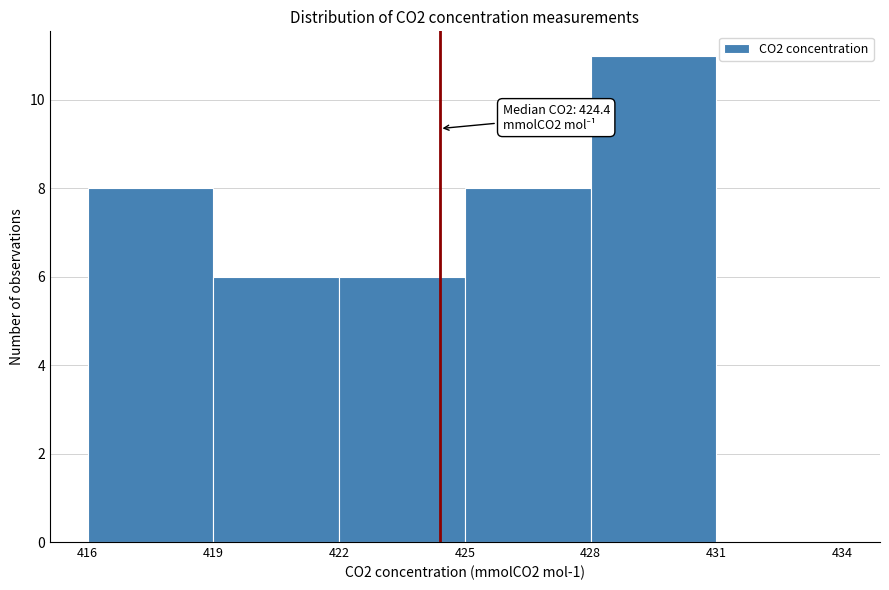

Over which range of the x-axis is the bar tallest?

428 to 431